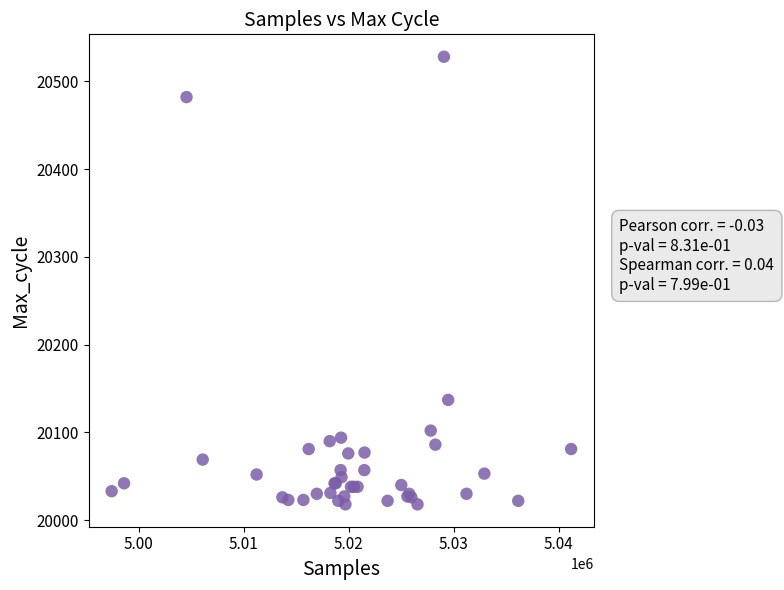

What Y value in the scatter plot is closest to 20273?

20137